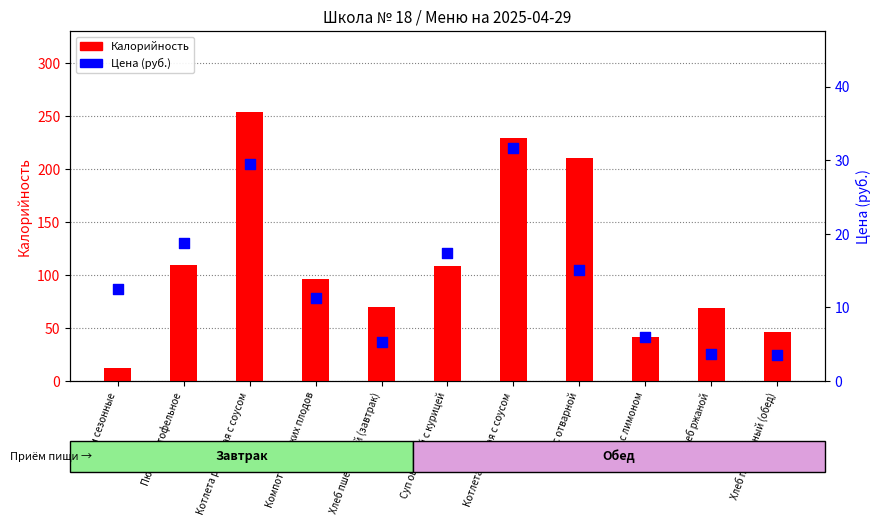

What are all the series names shown in the legend?

Калорийность, Цена